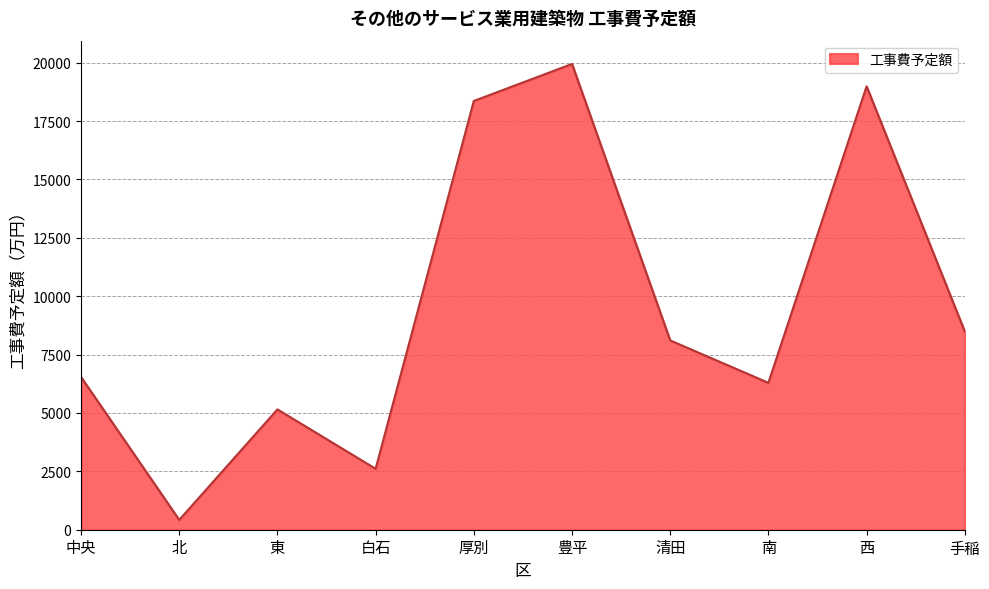

Is it true that the value at 西 is 33309?

False